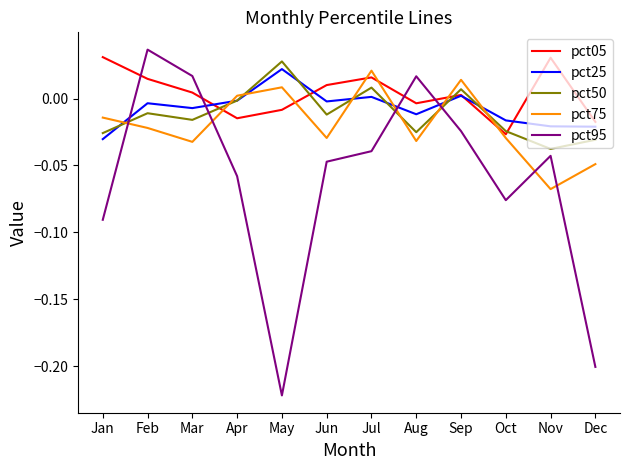

Between Jun and Jul, which series saw the biggest shift?

pct75